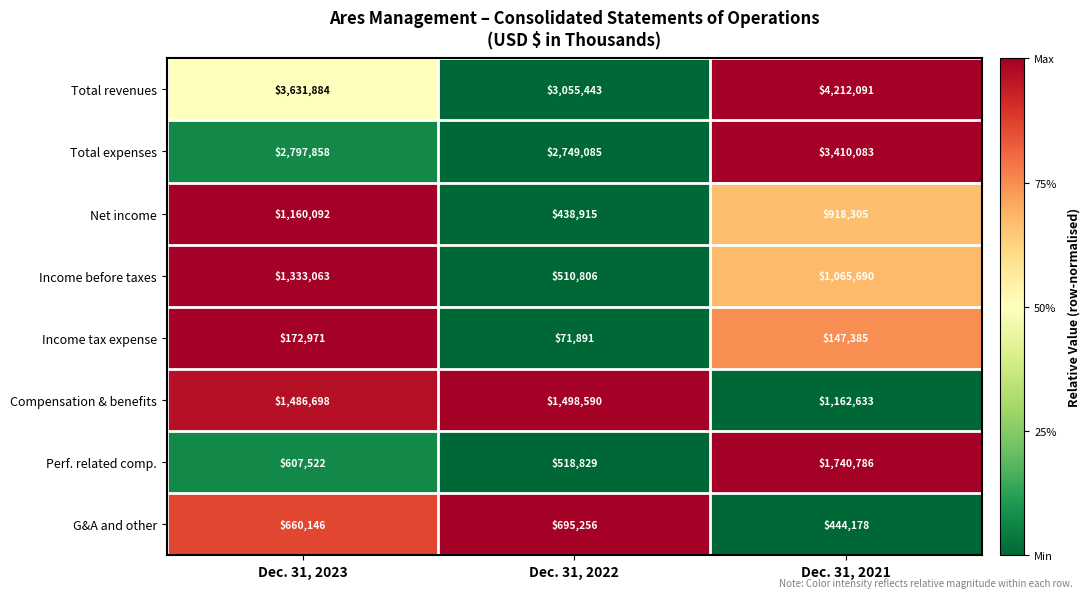

Which series has the widest spread of values?

Perf. related comp.